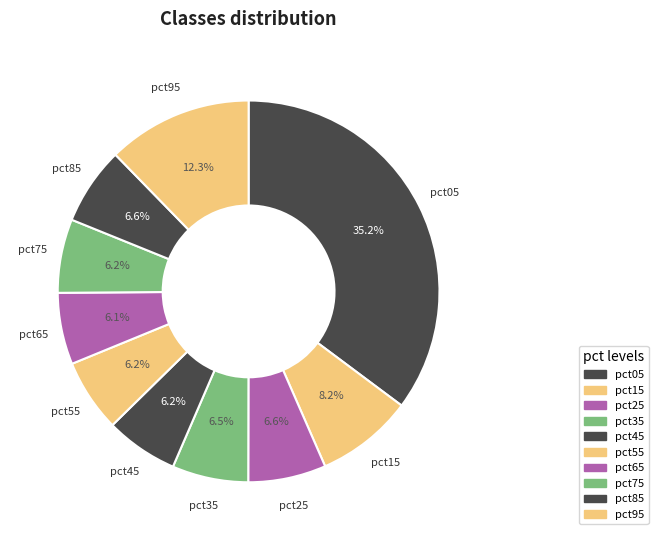

Count the number of slices in the pie.

10